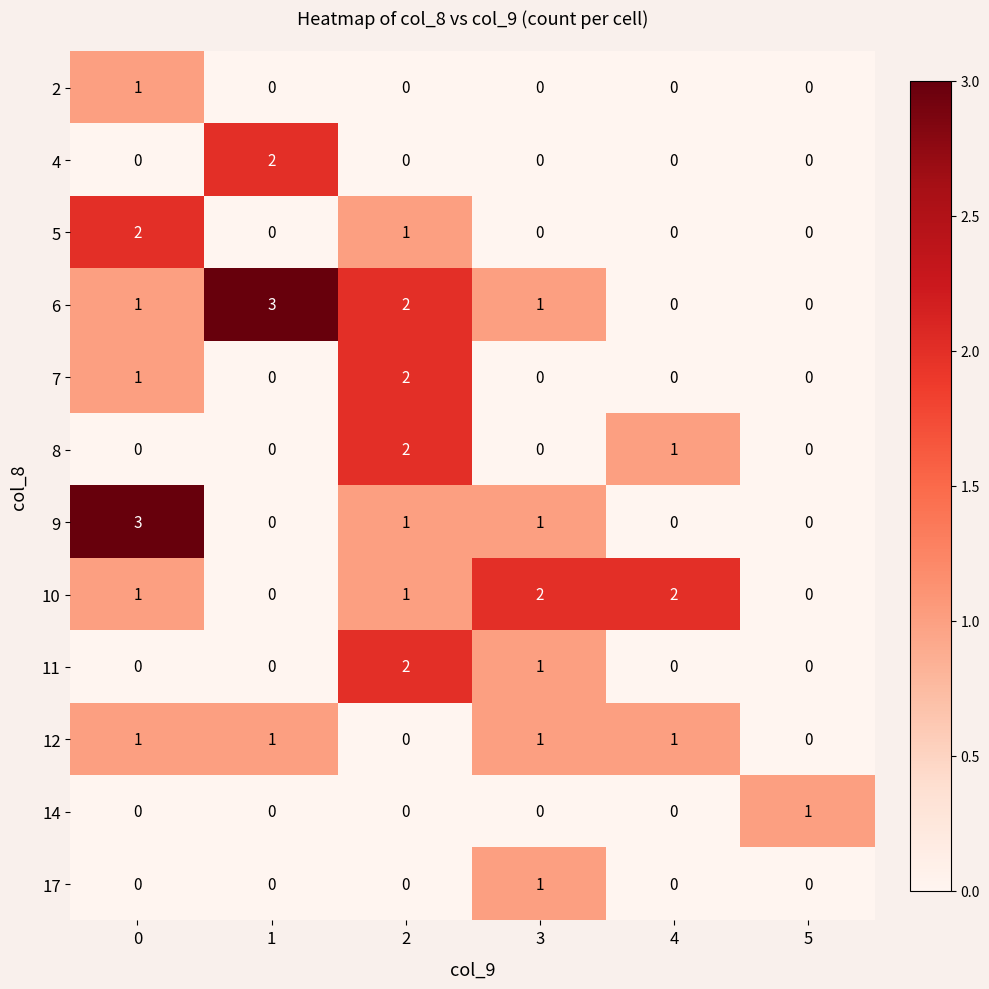

How many values in the 2 series exceed 0?

1